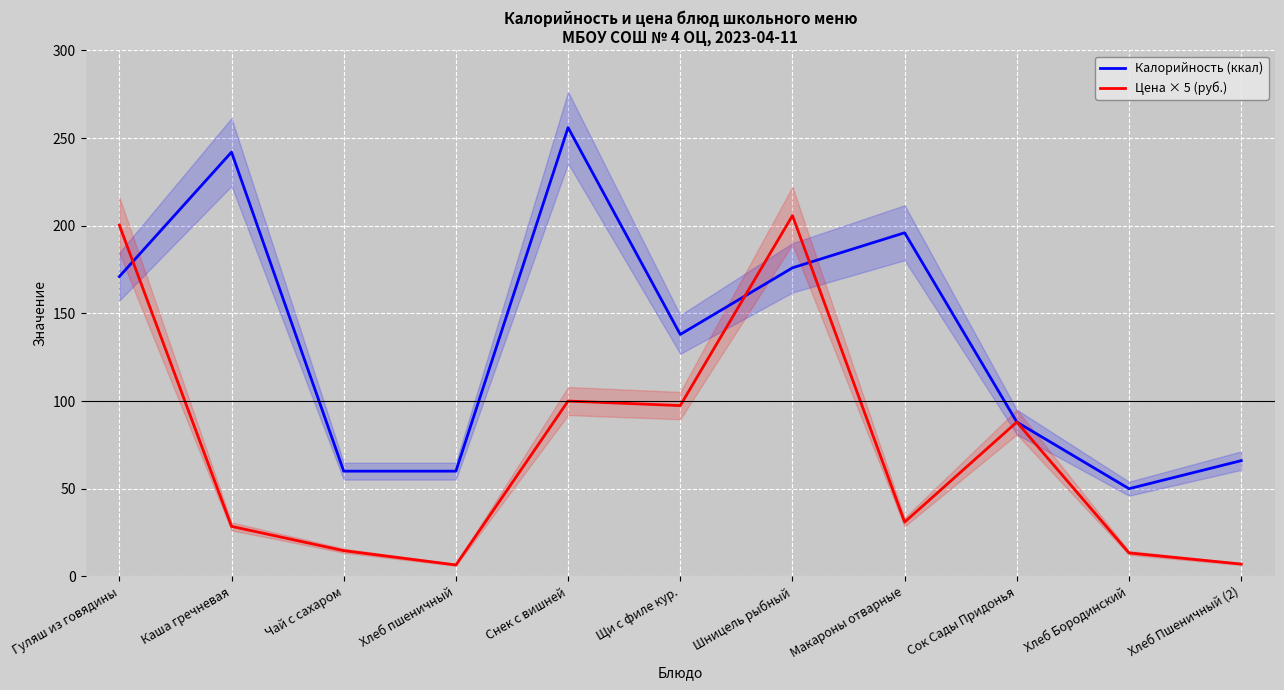

At which category is the sum across all series the highest?

Шницель рыбный